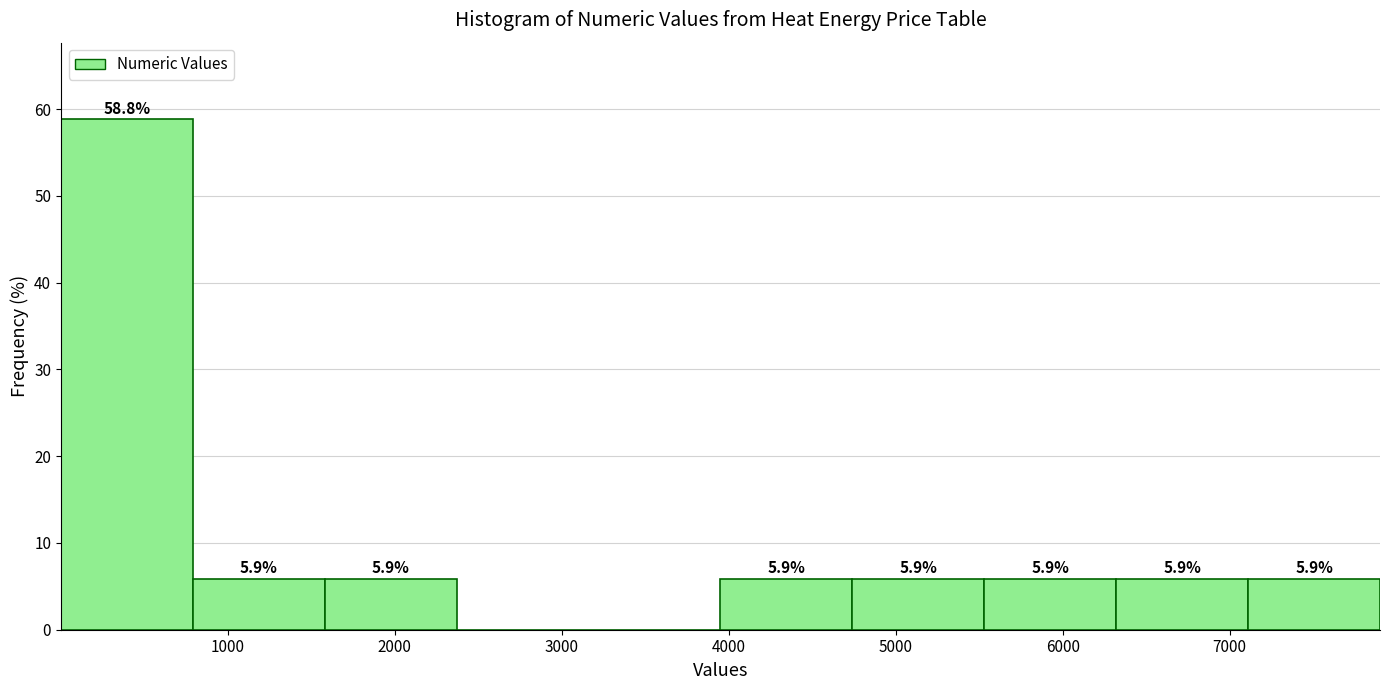

Over which range of the x-axis is the bar tallest?

0 to 800